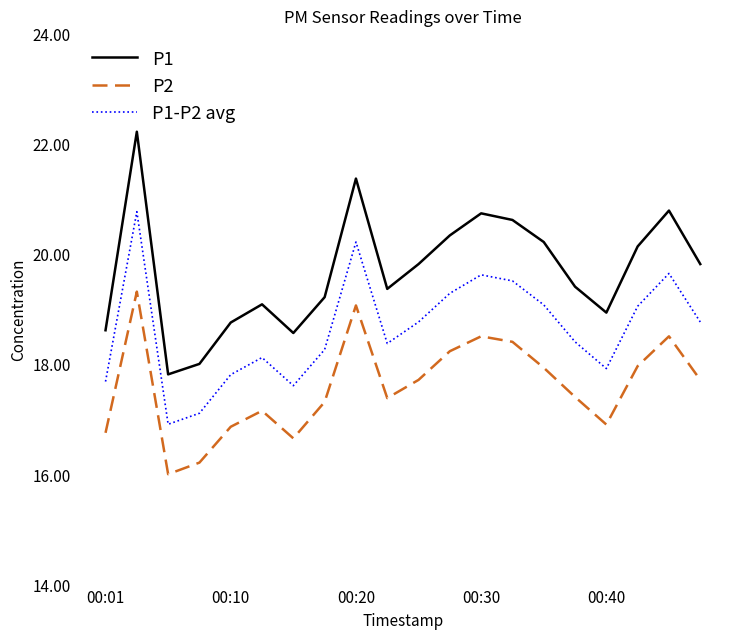

Which series has the widest spread of values?

P1